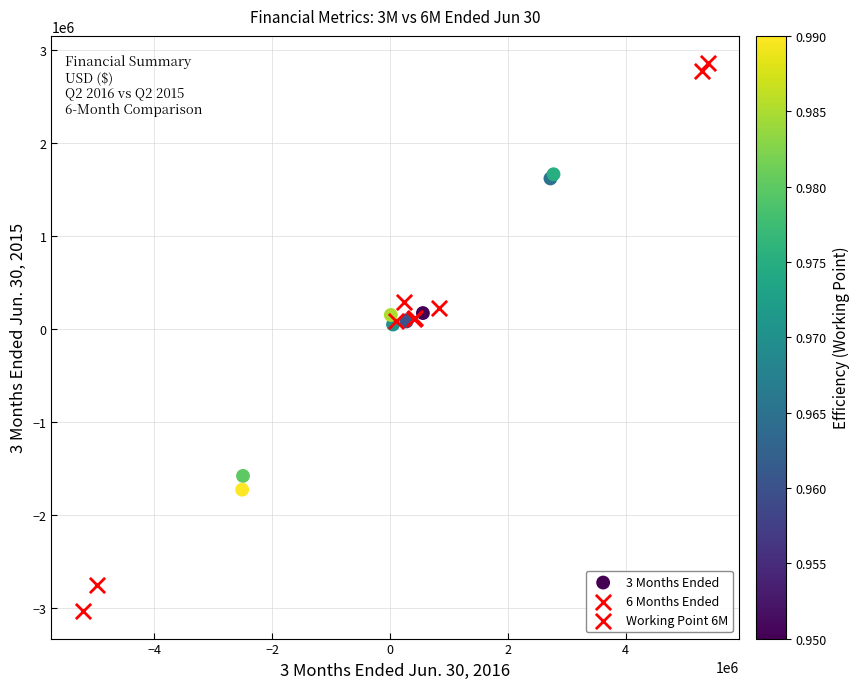

Which series contains the highest Y value?

6 Months Ended